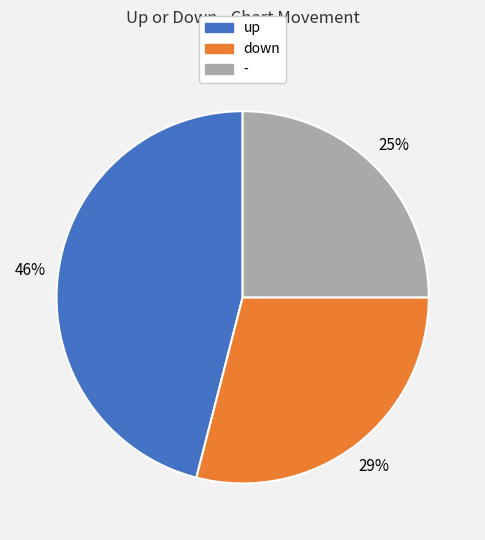

Do down and - together represent more than half of the pie?

Yes